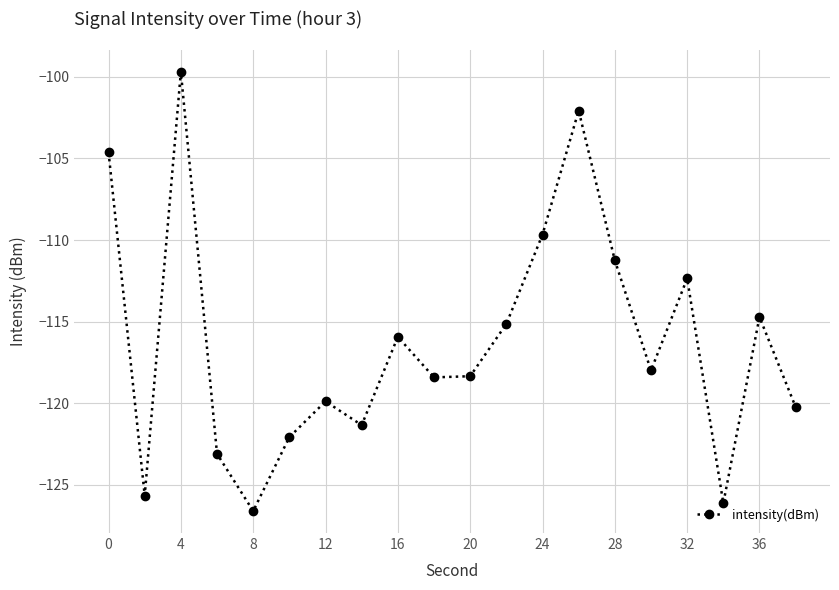

What is the maximum value shown in the chart?

-99.7